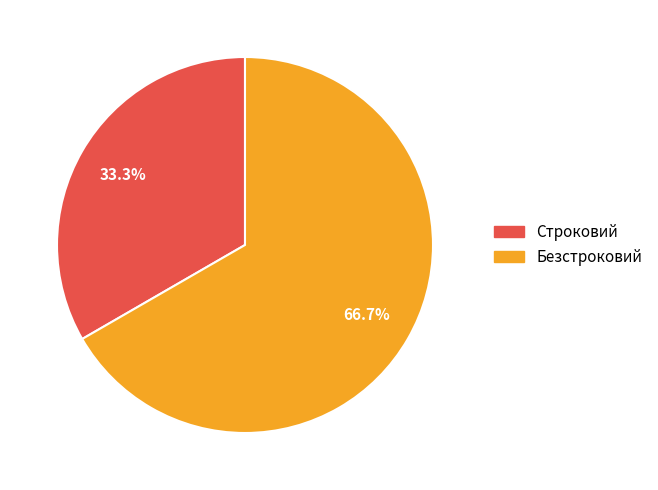

How many segments does this pie chart have?

2